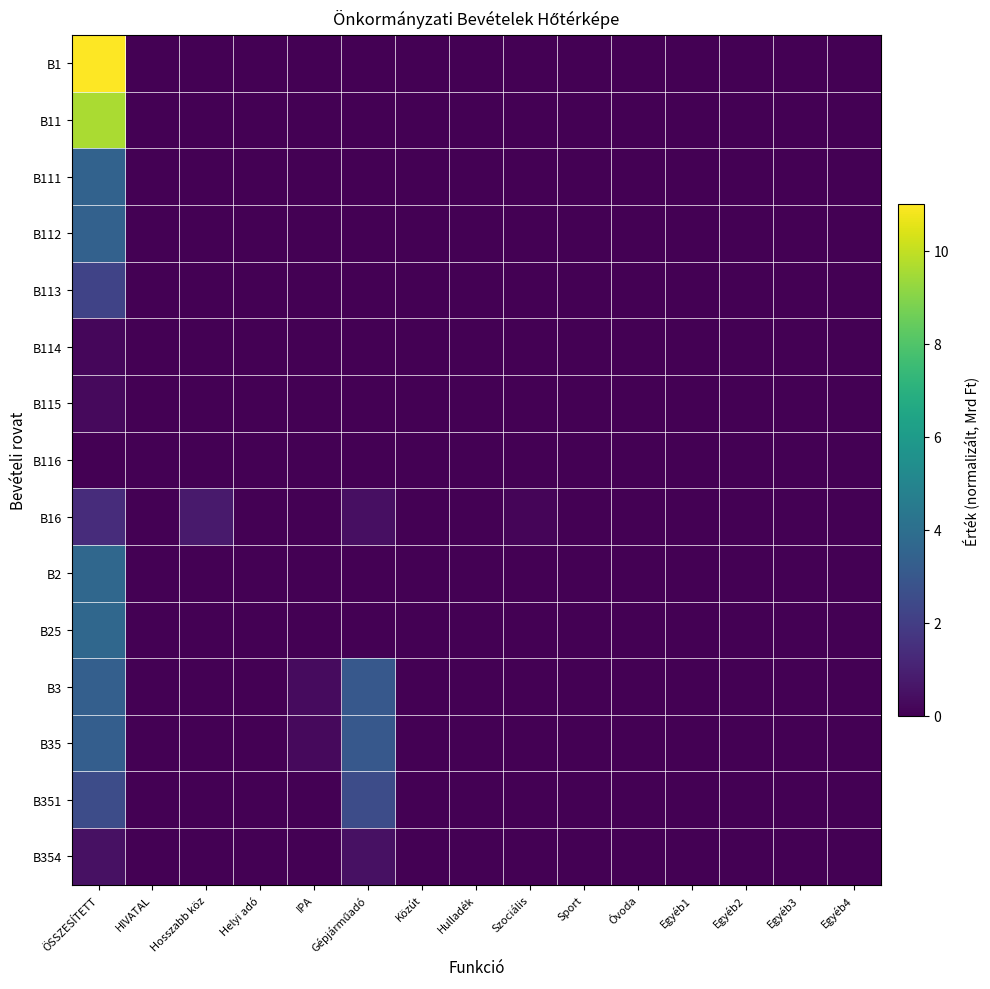

The value of B116 at HIVATAL is 2.2. True or false?

False